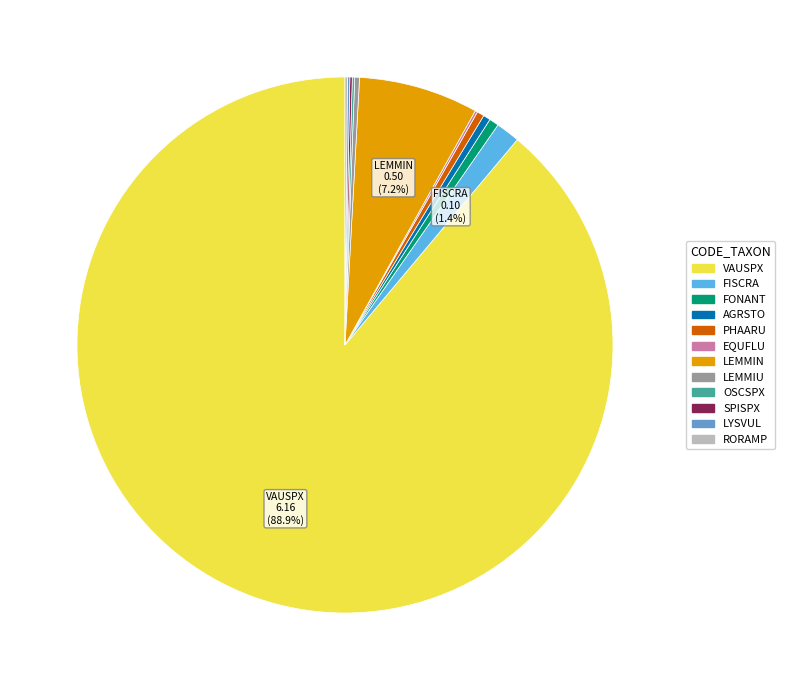

To the nearest percent, what is the average slice percentage?

8%